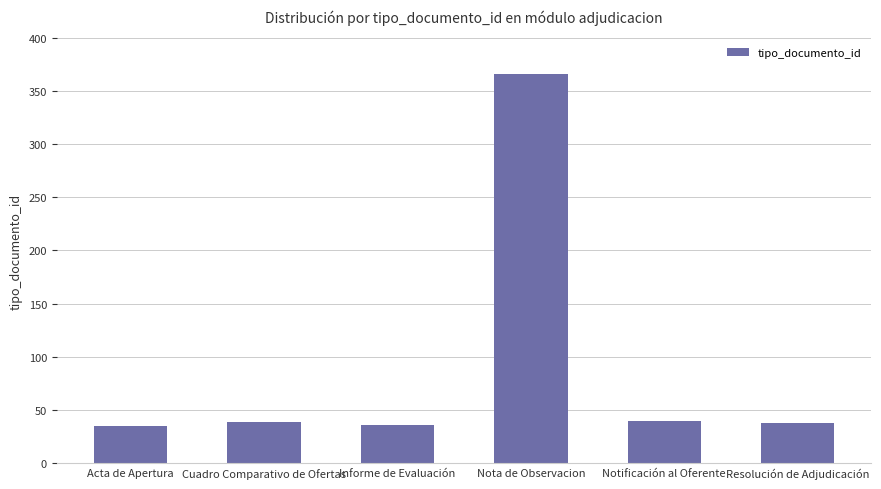

The chart shows a value of 38 at Cuadro Comparativo de Ofertas. True or false?

True